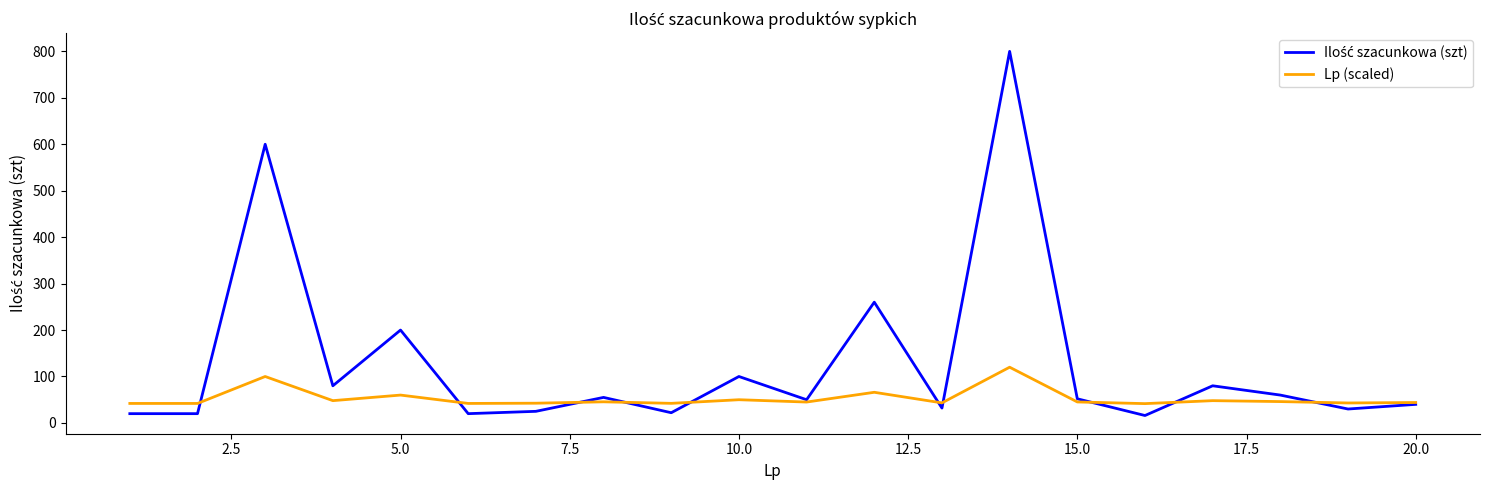

Rank the series by their maximum value, from lowest to highest.

Lp (scaled), Ilość szacunkowa (szt)